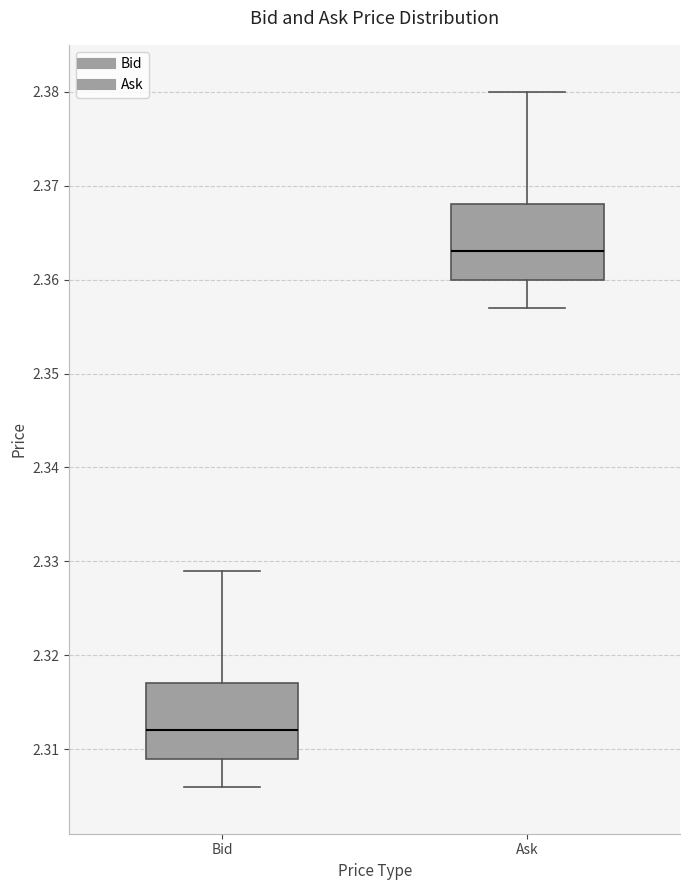

Where does the median line of the box for Ask sit on the y-axis? The values are not printed on the chart, so give them approximately, as read against the axis.

2.363